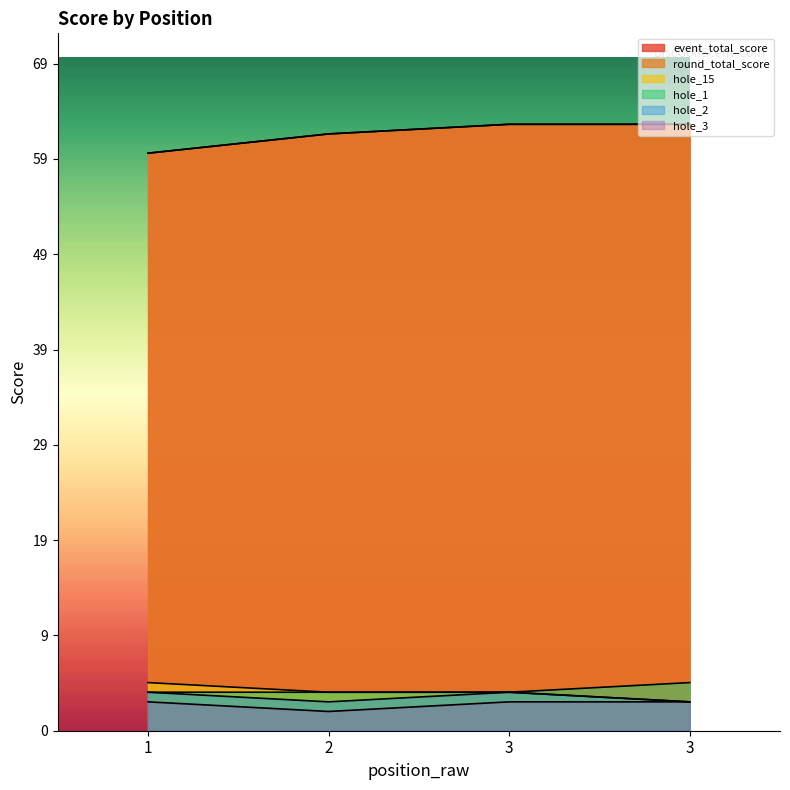

At which category is the sum across all series the highest?

3